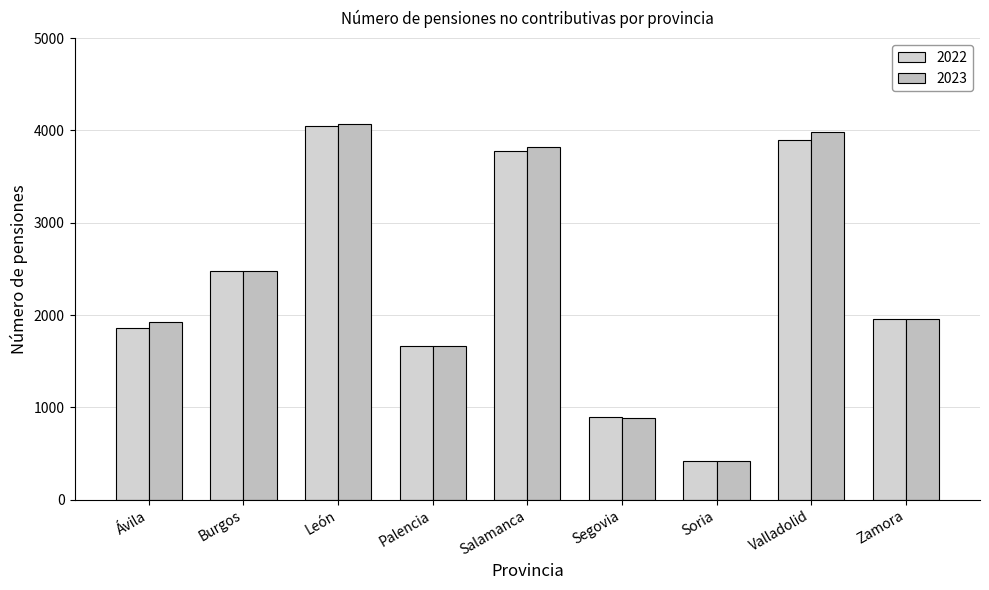

Reading left to right, transcribe all the data shown in this chart.

2022: 1854	2475	4049	1667	3775	892	417	3895	1959
2023: 1920	2476	4072	1659	3824	885	420	3983	1954